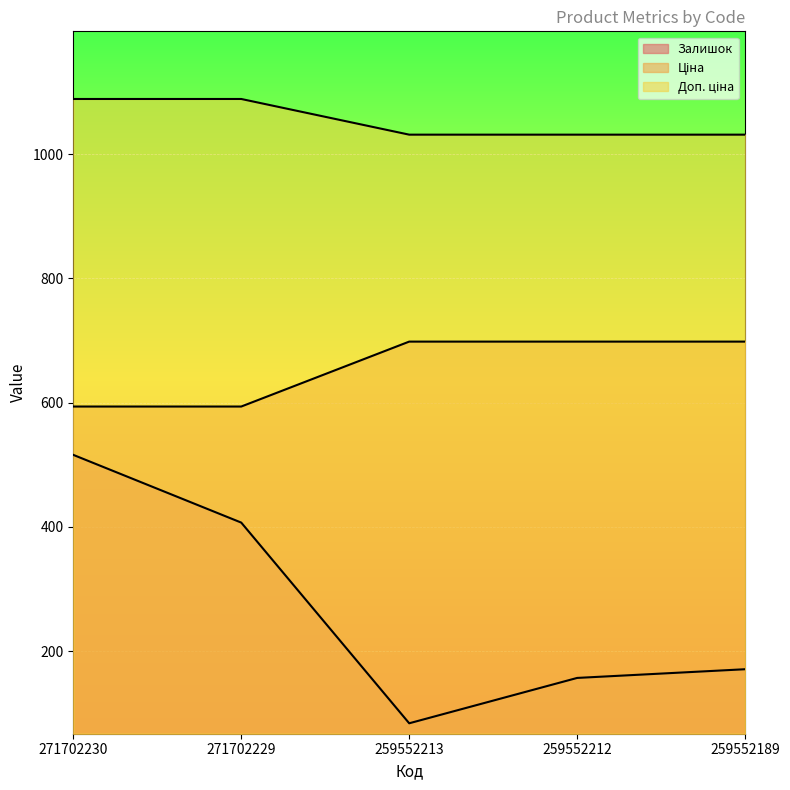

What is the total value across all series at 271702230?

2198.6